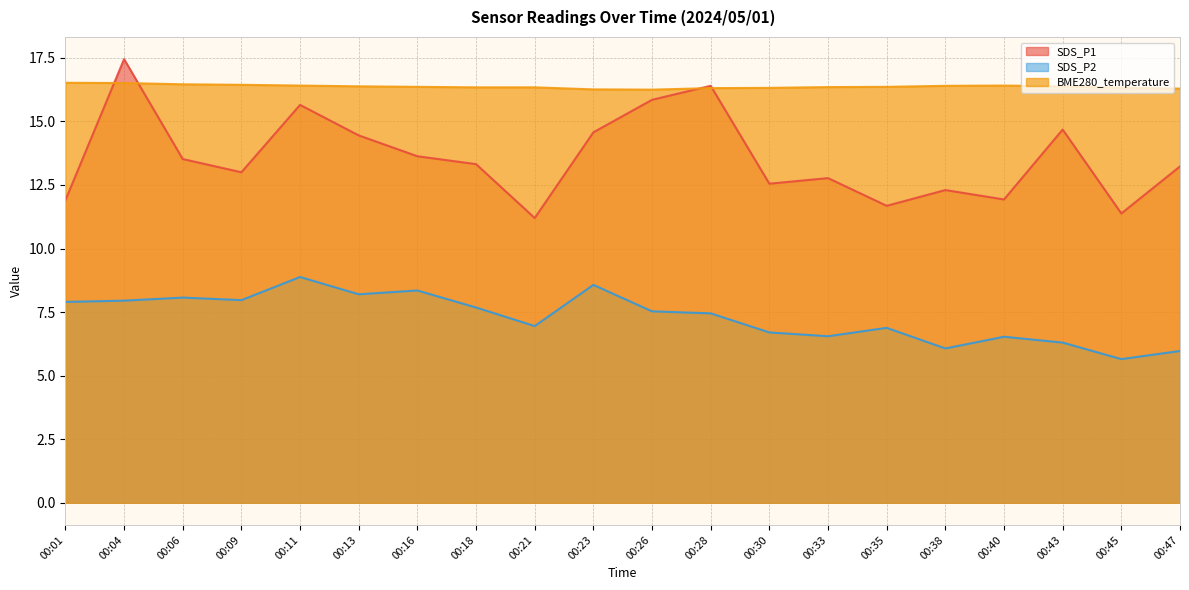

Is it true that SDS_P1 equals 13.0 at 00:09?

True